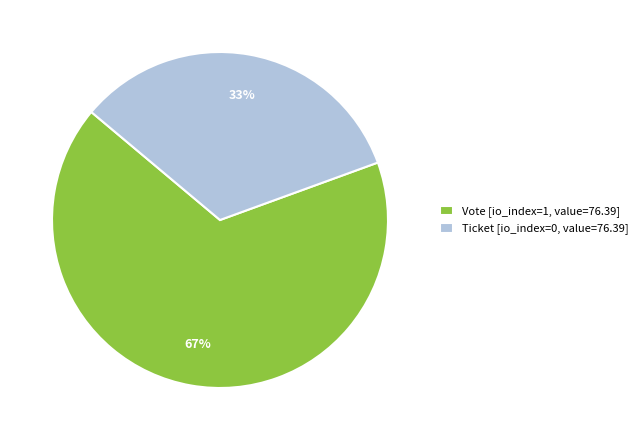

Count the number of slices in the pie.

2